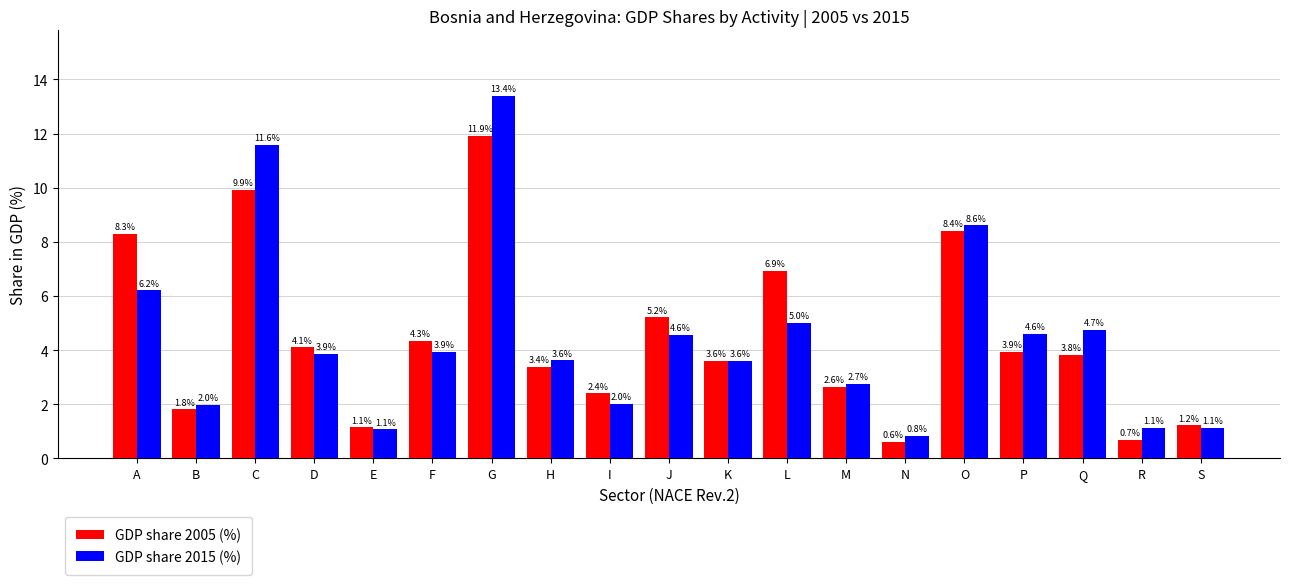

Reading left to right, list all the values displayed in this chart.

GDP share 2005 (%): A=8.3	B=1.8	C=9.9	D=4.1	E=1.1	F=4.3	G=11.9	H=3.4	I=2.4	J=5.2	K=3.6	L=6.9	M=2.6	N=0.6	O=8.4	P=3.9	Q=3.8	R=0.7	S=1.2
GDP share 2015 (%): A=6.2	B=2.0	C=11.6	D=3.9	E=1.1	F=3.9	G=13.4	H=3.6	I=2.0	J=4.6	K=3.6	L=5.0	M=2.7	N=0.8	O=8.6	P=4.6	Q=4.7	R=1.1	S=1.1